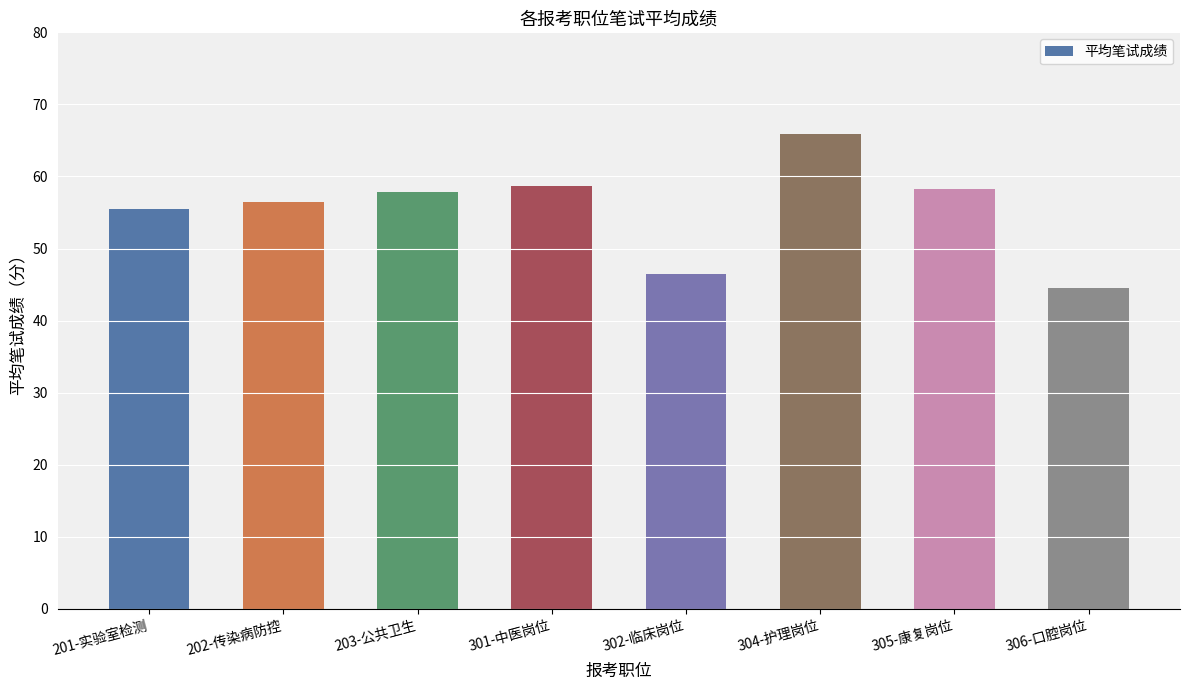

What is the change in value from 304-护理岗位 to 306-口腔岗位?

-21.3